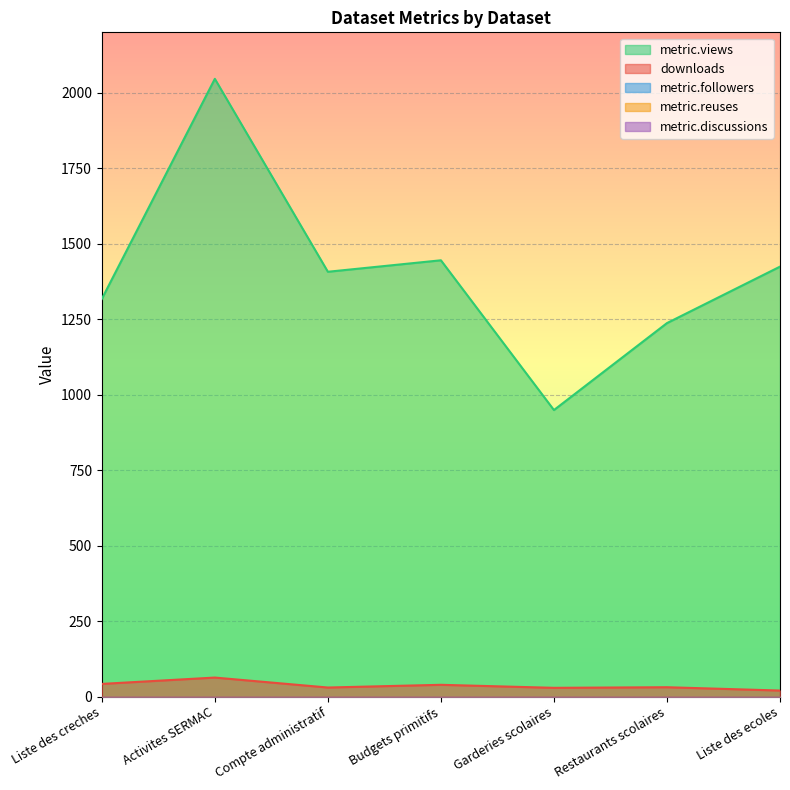

True or false: metric.followers and metric.discussions cross at least once.

False